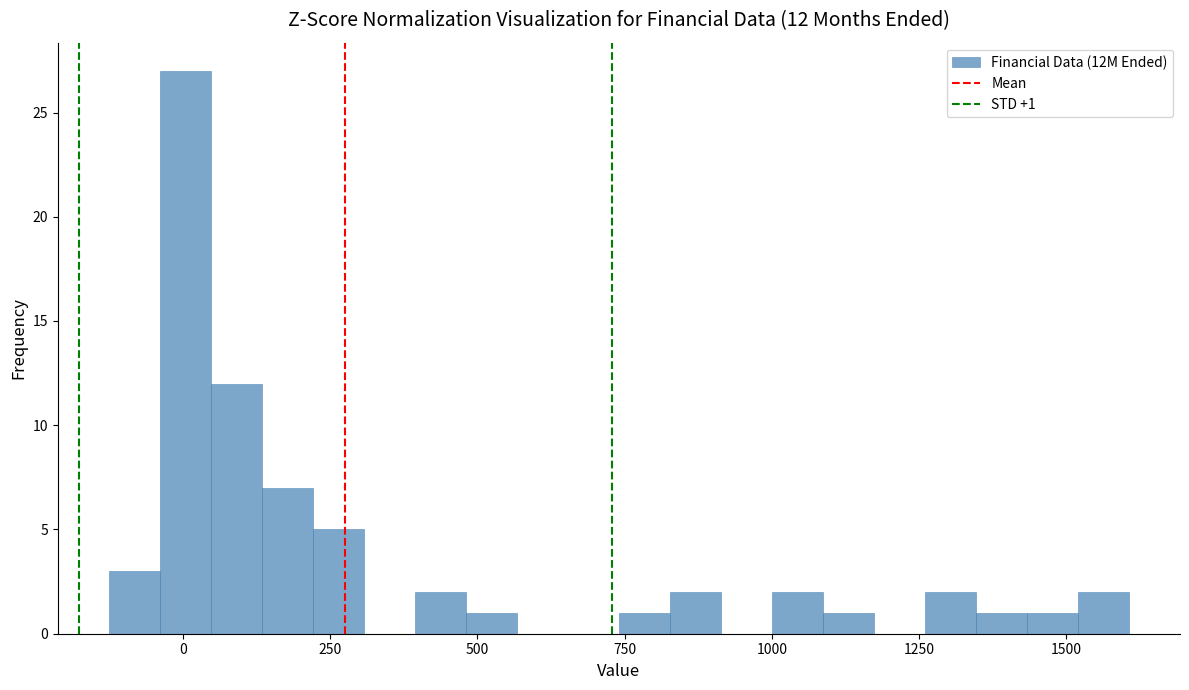

Around what value on the x-axis is the tallest bar? Give the approximate position of its centre, as read against the axis.

0